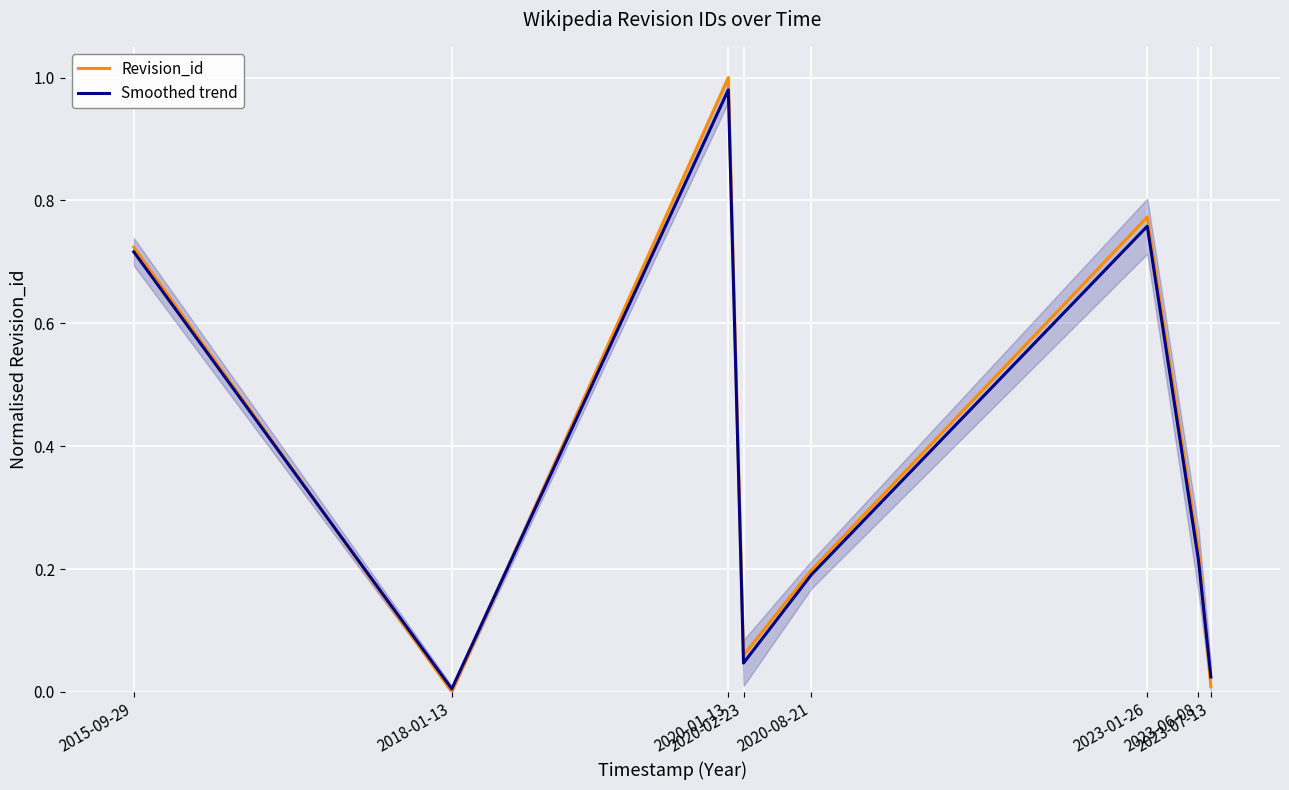

Which series has the widest spread of values?

Revision_id